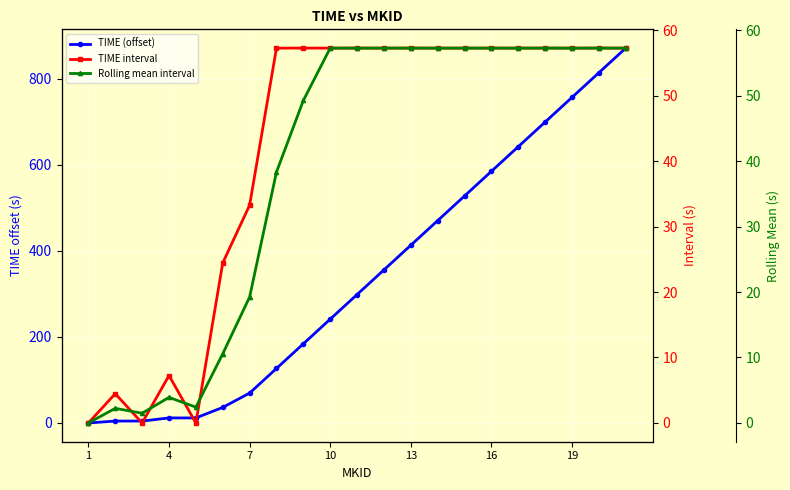

How many interior local peaks does the Rolling mean interval series have?

6